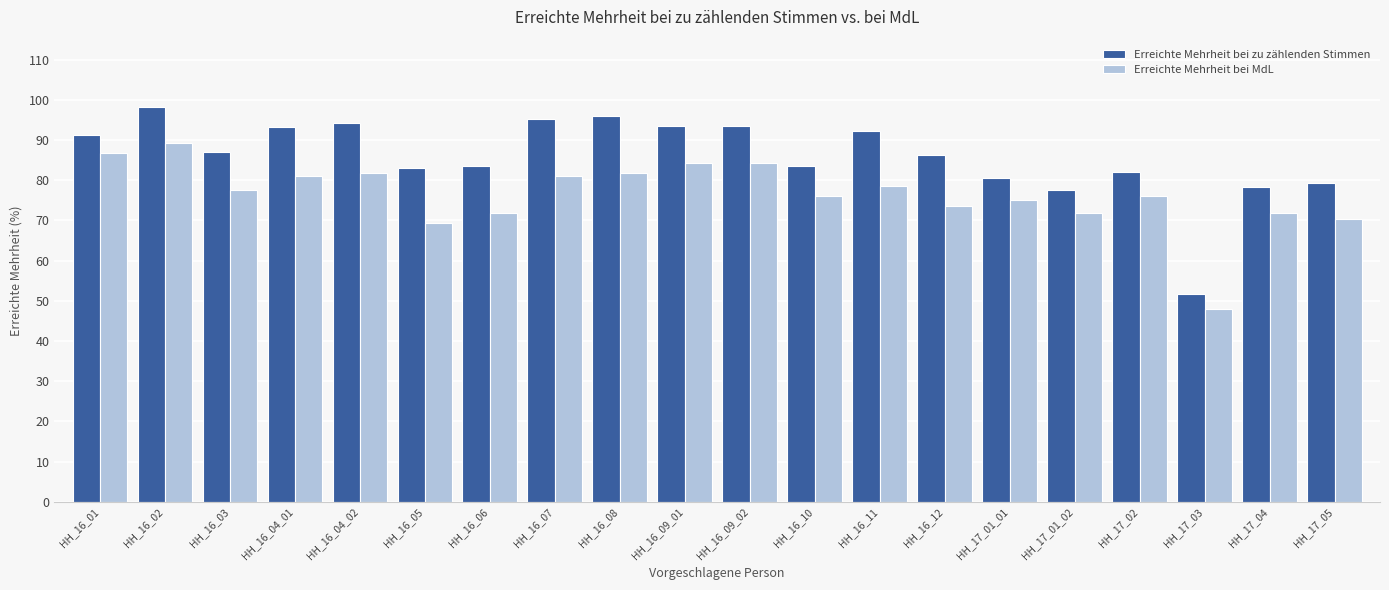

What are all the series names shown in the legend?

Erreichte Mehrheit bei zu zählenden Stimmen, Erreichte Mehrheit bei MdL